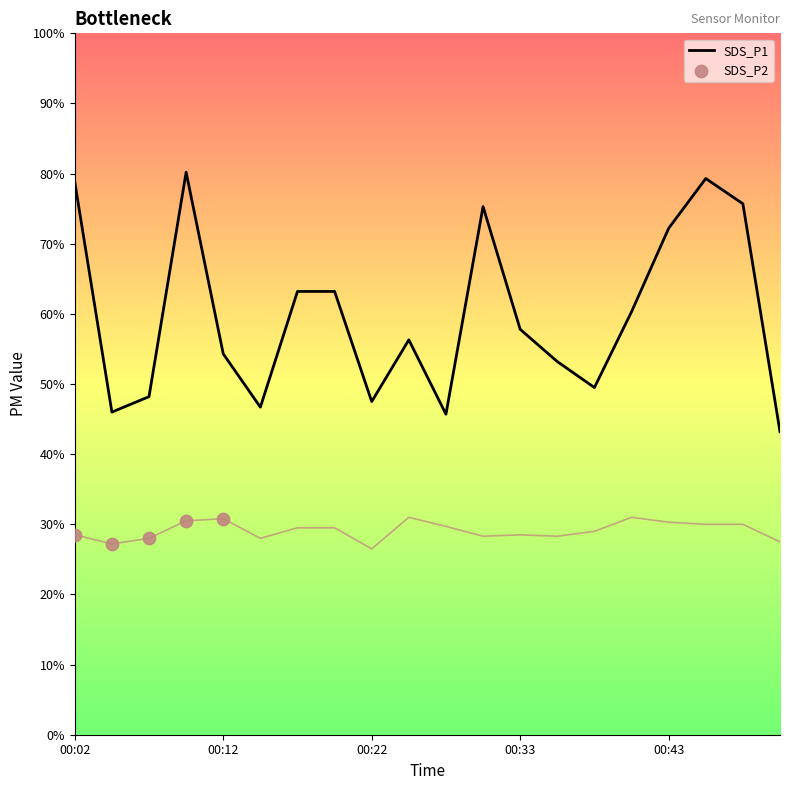

At how many categories does at least one series exceed 3?

20